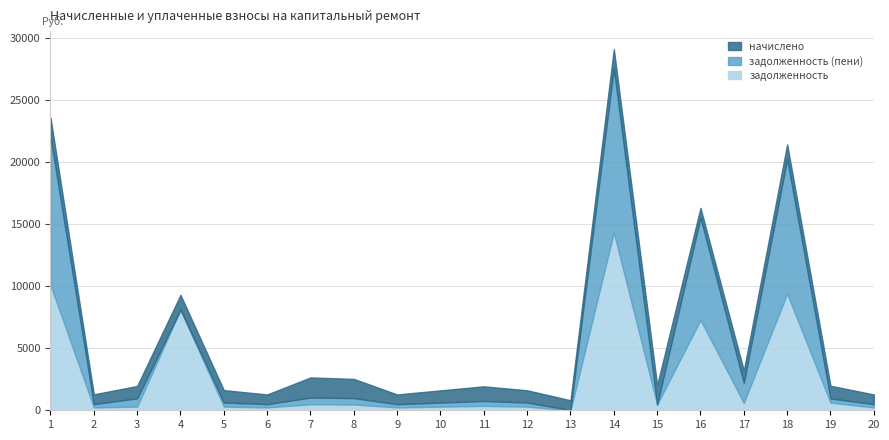

How many values in the задолженность (пени) series exceed 340?

10